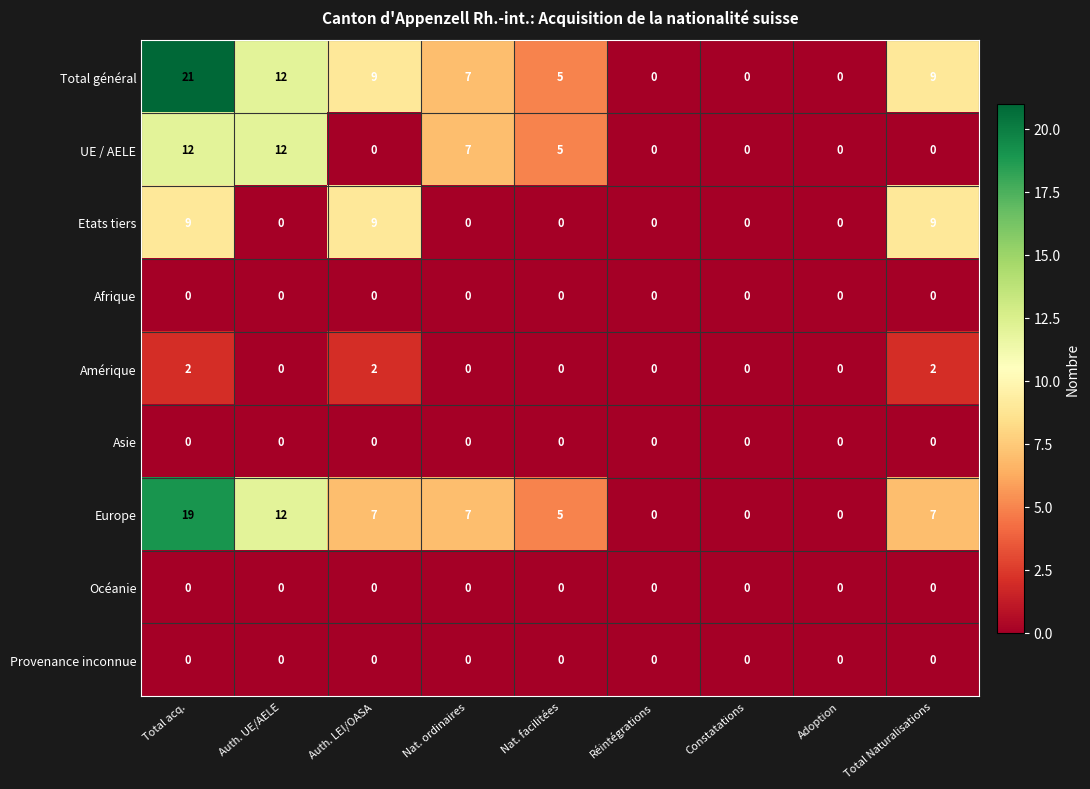

How many categories are shown in the chart?

9